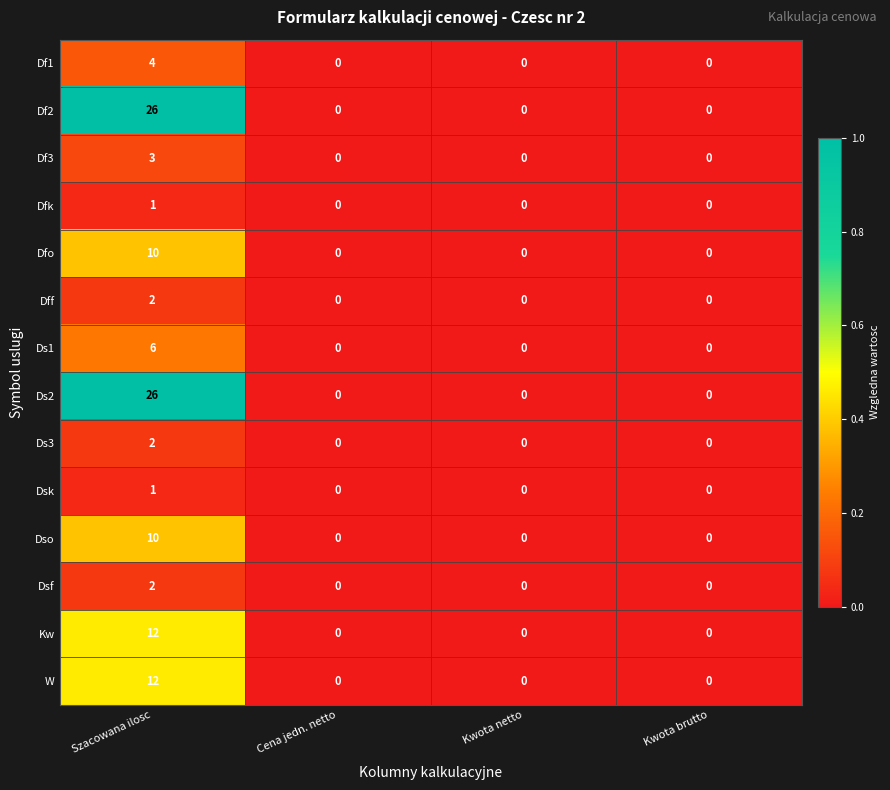

What is the greatest value displayed?

26